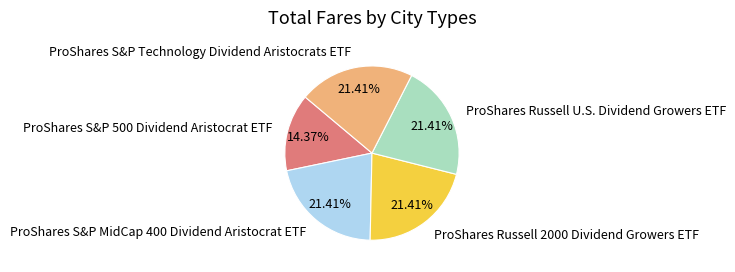

To the nearest percent, what portion does ProShares S&P 500 Dividend Aristocrat ETF represent?

14%